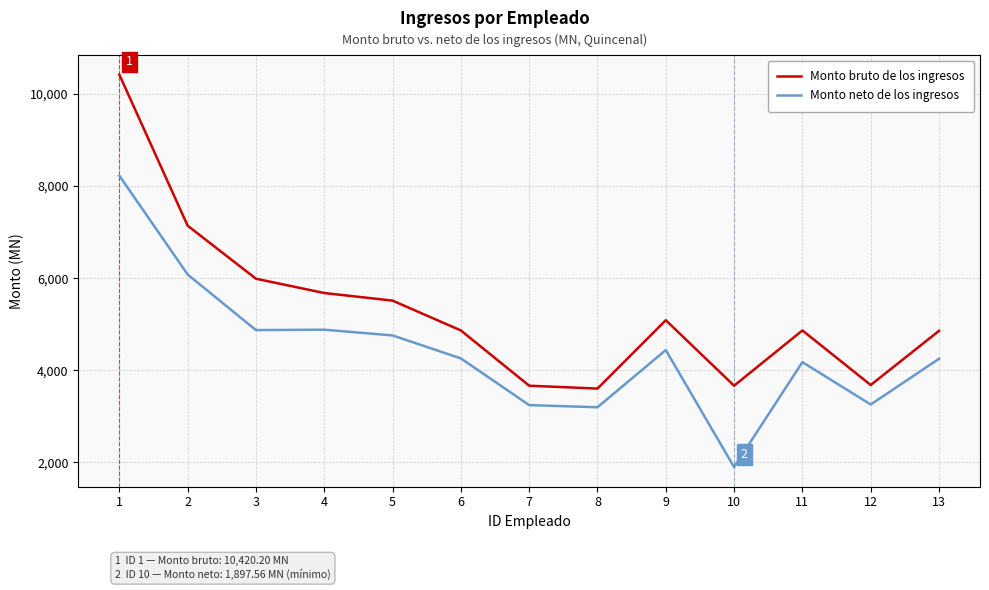

At which category is the sum across all series the highest?

1